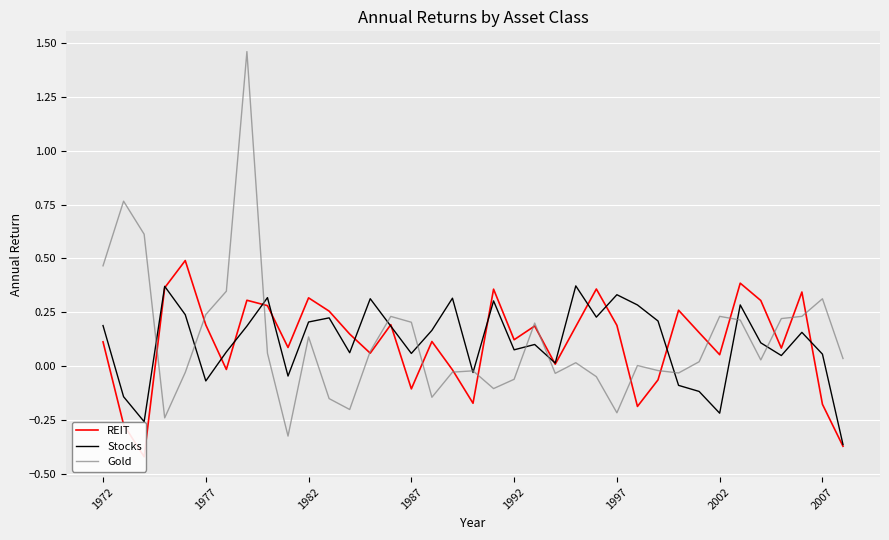

After their last crossing, which series has the higher values: Gold or Stocks?

Gold